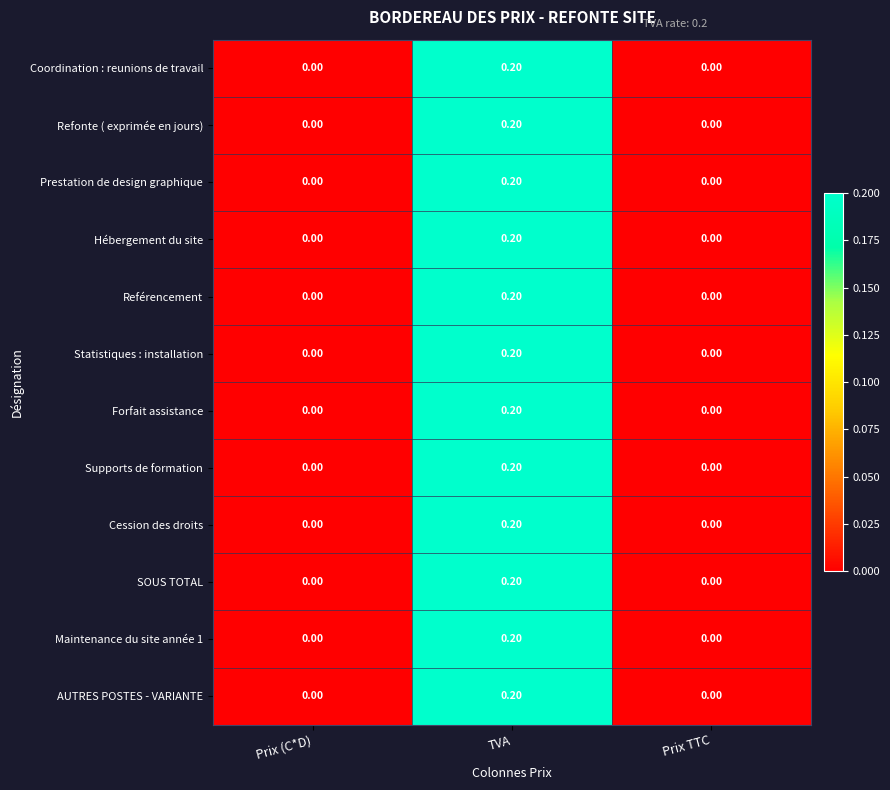

Which category has the highest value in the Statistiques : installation series?

TVA